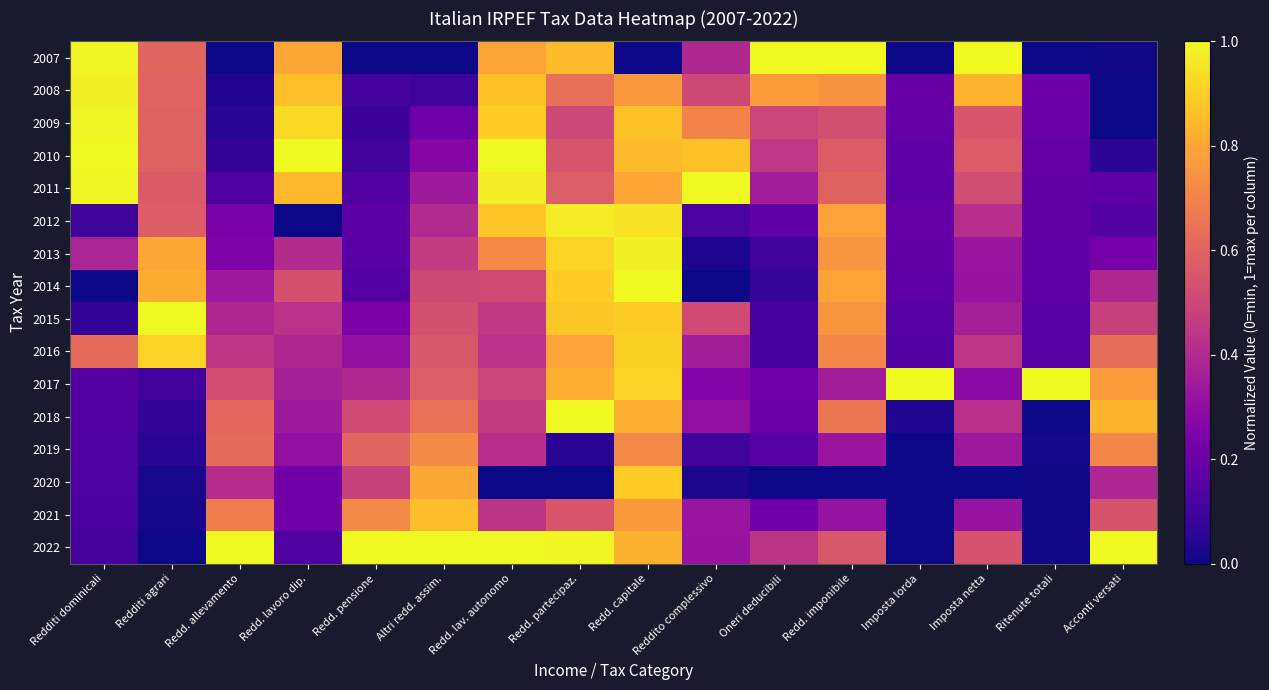

Reading right to left, list all the values displayed in this chart.

2007: Acconti versati=0.0	Ritenute totali=0.0	Imposta netta=1.0	Imposta lorda=0.0	Redd. imponibile=1.0	Oneri deducibili=1.0	Reddito complessivo=0.4	Redd. capitale=0.0	Redd. partecipaz.=0.9	Redd. lav. autonomo=0.8	Altri redd. assim.=0.0	Redd. pensione=0.0	Redd. lavoro dip.=0.8	Redd. allevamento=0.0	Redditi agrari=0.6	Redditi dominicali=1.0
2008: Acconti versati=0.0	Ritenute totali=0.2	Imposta netta=0.8	Imposta lorda=0.2	Redd. imponibile=0.7	Oneri deducibili=0.8	Reddito complessivo=0.5	Redd. capitale=0.8	Redd. partecipaz.=0.6	Redd. lav. autonomo=0.9	Altri redd. assim.=0.1	Redd. pensione=0.1	Redd. lavoro dip.=0.9	Redd. allevamento=0.0	Redditi agrari=0.6	Redditi dominicali=1.0
2009: Acconti versati=0.0	Ritenute totali=0.2	Imposta netta=0.6	Imposta lorda=0.2	Redd. imponibile=0.5	Oneri deducibili=0.5	Reddito complessivo=0.7	Redd. capitale=0.9	Redd. partecipaz.=0.5	Redd. lav. autonomo=0.9	Altri redd. assim.=0.2	Redd. pensione=0.1	Redd. lavoro dip.=0.9	Redd. allevamento=0.0	Redditi agrari=0.6	Redditi dominicali=1.0
2010: Acconti versati=0.1	Ritenute totali=0.2	Imposta netta=0.6	Imposta lorda=0.2	Redd. imponibile=0.6	Oneri deducibili=0.4	Reddito complessivo=0.9	Redd. capitale=0.9	Redd. partecipaz.=0.5	Redd. lav. autonomo=1.0	Altri redd. assim.=0.3	Redd. pensione=0.1	Redd. lavoro dip.=1.0	Redd. allevamento=0.1	Redditi agrari=0.6	Redditi dominicali=1.0
2011: Acconti versati=0.2	Ritenute totali=0.2	Imposta netta=0.5	Imposta lorda=0.2	Redd. imponibile=0.6	Oneri deducibili=0.4	Reddito complessivo=1.0	Redd. capitale=0.8	Redd. partecipaz.=0.6	Redd. lav. autonomo=1.0	Altri redd. assim.=0.3	Redd. pensione=0.1	Redd. lavoro dip.=0.9	Redd. allevamento=0.1	Redditi agrari=0.6	Redditi dominicali=1.0
2012: Acconti versati=0.1	Ritenute totali=0.2	Imposta netta=0.4	Imposta lorda=0.2	Redd. imponibile=0.8	Oneri deducibili=0.2	Reddito complessivo=0.1	Redd. capitale=0.9	Redd. partecipaz.=1.0	Redd. lav. autonomo=0.9	Altri redd. assim.=0.4	Redd. pensione=0.2	Redd. lavoro dip.=0.0	Redd. allevamento=0.2	Redditi agrari=0.6	Redditi dominicali=0.1
2013: Acconti versati=0.2	Ritenute totali=0.2	Imposta netta=0.3	Imposta lorda=0.2	Redd. imponibile=0.8	Oneri deducibili=0.1	Reddito complessivo=0.0	Redd. capitale=1.0	Redd. partecipaz.=0.9	Redd. lav. autonomo=0.7	Altri redd. assim.=0.5	Redd. pensione=0.2	Redd. lavoro dip.=0.4	Redd. allevamento=0.3	Redditi agrari=0.8	Redditi dominicali=0.4
2014: Acconti versati=0.4	Ritenute totali=0.2	Imposta netta=0.3	Imposta lorda=0.2	Redd. imponibile=0.8	Oneri deducibili=0.1	Reddito complessivo=0.0	Redd. capitale=1.0	Redd. partecipaz.=0.9	Redd. lav. autonomo=0.5	Altri redd. assim.=0.5	Redd. pensione=0.1	Redd. lavoro dip.=0.5	Redd. allevamento=0.3	Redditi agrari=0.8	Redditi dominicali=0.0
2015: Acconti versati=0.5	Ritenute totali=0.1	Imposta netta=0.4	Imposta lorda=0.1	Redd. imponibile=0.8	Oneri deducibili=0.1	Reddito complessivo=0.5	Redd. capitale=0.9	Redd. partecipaz.=0.9	Redd. lav. autonomo=0.5	Altri redd. assim.=0.5	Redd. pensione=0.2	Redd. lavoro dip.=0.4	Redd. allevamento=0.4	Redditi agrari=1.0	Redditi dominicali=0.1
2016: Acconti versati=0.6	Ritenute totali=0.2	Imposta netta=0.4	Imposta lorda=0.1	Redd. imponibile=0.7	Oneri deducibili=0.1	Reddito complessivo=0.4	Redd. capitale=0.9	Redd. partecipaz.=0.8	Redd. lav. autonomo=0.4	Altri redd. assim.=0.6	Redd. pensione=0.3	Redd. lavoro dip.=0.4	Redd. allevamento=0.4	Redditi agrari=0.9	Redditi dominicali=0.6
2017: Acconti versati=0.8	Ritenute totali=1.0	Imposta netta=0.3	Imposta lorda=1.0	Redd. imponibile=0.4	Oneri deducibili=0.2	Reddito complessivo=0.3	Redd. capitale=0.9	Redd. partecipaz.=0.8	Redd. lav. autonomo=0.5	Altri redd. assim.=0.6	Redd. pensione=0.4	Redd. lavoro dip.=0.4	Redd. allevamento=0.5	Redditi agrari=0.1	Redditi dominicali=0.1
2018: Acconti versati=0.8	Ritenute totali=0.0	Imposta netta=0.4	Imposta lorda=0.0	Redd. imponibile=0.7	Oneri deducibili=0.2	Reddito complessivo=0.3	Redd. capitale=0.8	Redd. partecipaz.=1.0	Redd. lav. autonomo=0.5	Altri redd. assim.=0.6	Redd. pensione=0.5	Redd. lavoro dip.=0.3	Redd. allevamento=0.6	Redditi agrari=0.1	Redditi dominicali=0.1
2019: Acconti versati=0.7	Ritenute totali=0.0	Imposta netta=0.3	Imposta lorda=0.0	Redd. imponibile=0.3	Oneri deducibili=0.2	Reddito complessivo=0.1	Redd. capitale=0.7	Redd. partecipaz.=0.0	Redd. lav. autonomo=0.4	Altri redd. assim.=0.7	Redd. pensione=0.6	Redd. lavoro dip.=0.3	Redd. allevamento=0.6	Redditi agrari=0.0	Redditi dominicali=0.1
2020: Acconti versati=0.4	Ritenute totali=0.0	Imposta netta=0.0	Imposta lorda=0.0	Redd. imponibile=0.0	Oneri deducibili=0.0	Reddito complessivo=0.0	Redd. capitale=0.9	Redd. partecipaz.=0.0	Redd. lav. autonomo=0.0	Altri redd. assim.=0.8	Redd. pensione=0.5	Redd. lavoro dip.=0.2	Redd. allevamento=0.4	Redditi agrari=0.0	Redditi dominicali=0.1
2021: Acconti versati=0.5	Ritenute totali=0.0	Imposta netta=0.3	Imposta lorda=0.0	Redd. imponibile=0.3	Oneri deducibili=0.2	Reddito complessivo=0.3	Redd. capitale=0.8	Redd. partecipaz.=0.6	Redd. lav. autonomo=0.4	Altri redd. assim.=0.9	Redd. pensione=0.7	Redd. lavoro dip.=0.2	Redd. allevamento=0.7	Redditi agrari=0.0	Redditi dominicali=0.1
2022: Acconti versati=1.0	Ritenute totali=0.0	Imposta netta=0.5	Imposta lorda=0.0	Redd. imponibile=0.6	Oneri deducibili=0.4	Reddito complessivo=0.3	Redd. capitale=0.8	Redd. partecipaz.=1.0	Redd. lav. autonomo=1.0	Altri redd. assim.=1.0	Redd. pensione=1.0	Redd. lavoro dip.=0.1	Redd. allevamento=1.0	Redditi agrari=0.0	Redditi dominicali=0.1